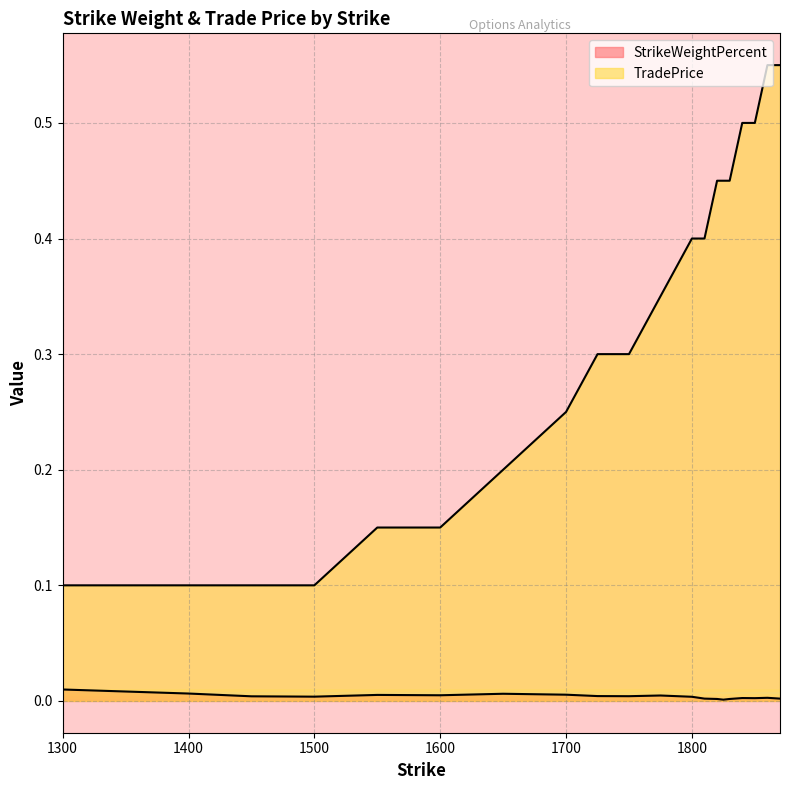

Rank the series at 1550 from highest to lowest value.

TradePrice, StrikeWeightPercent